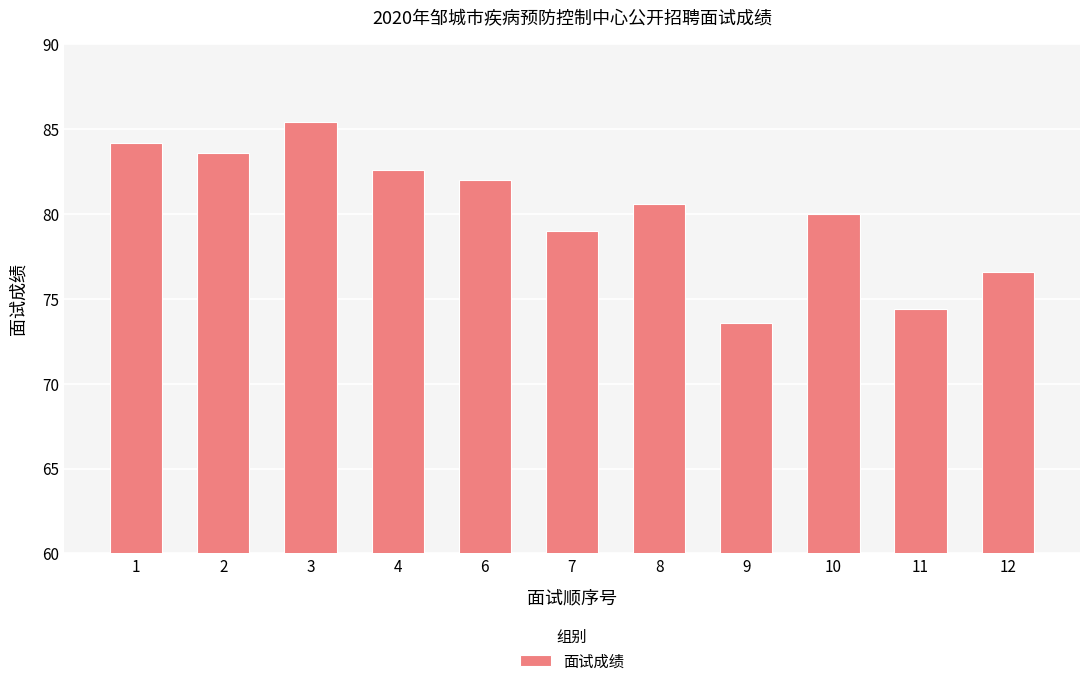

What is the average value?

80.2